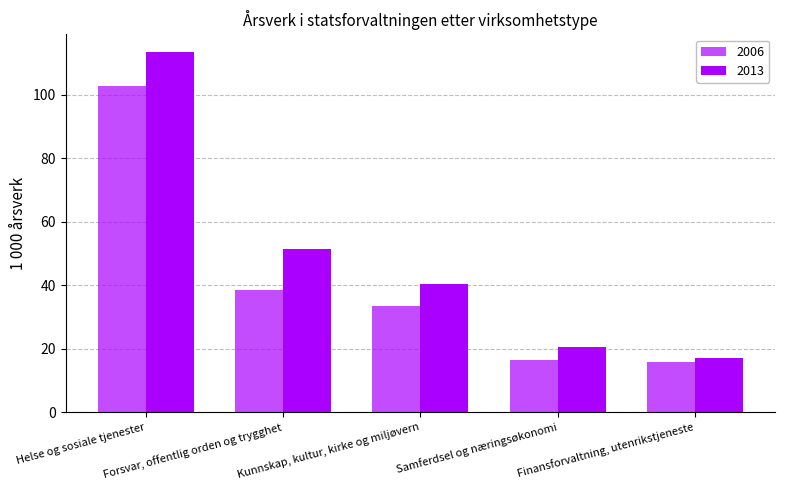

What is the highest value of the 2006 series?

102.8